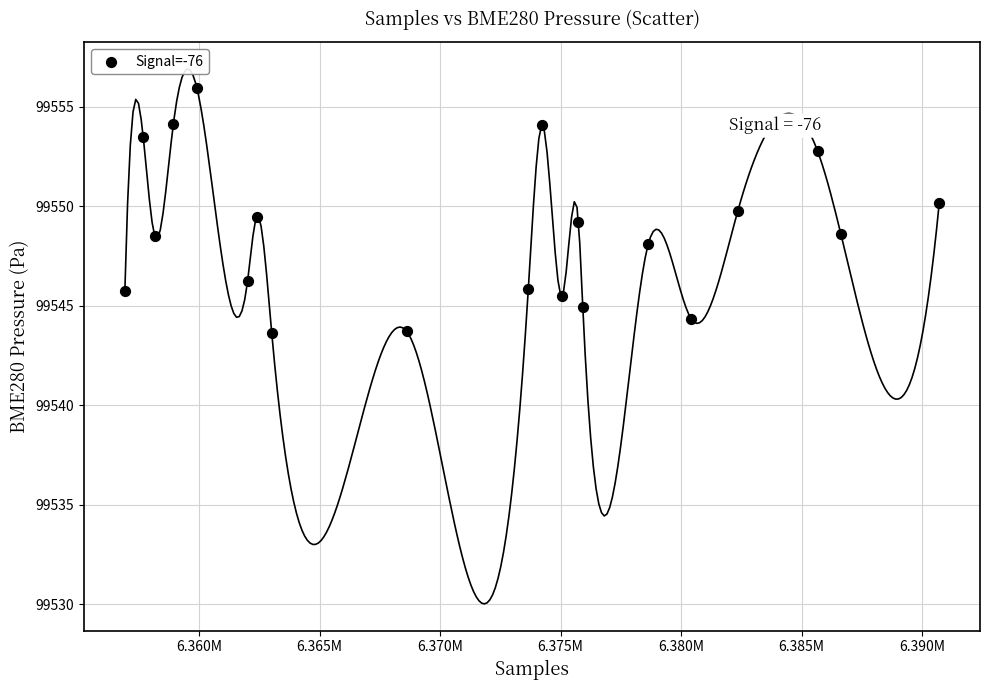

What is the range of Y values (max minus min)?

12.3